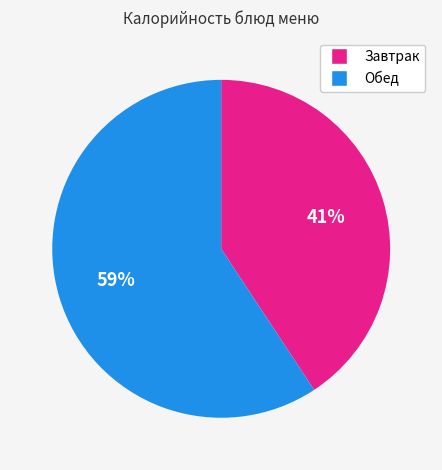

What is the ratio of the value at Завтрак to the value at Обед?

0.7